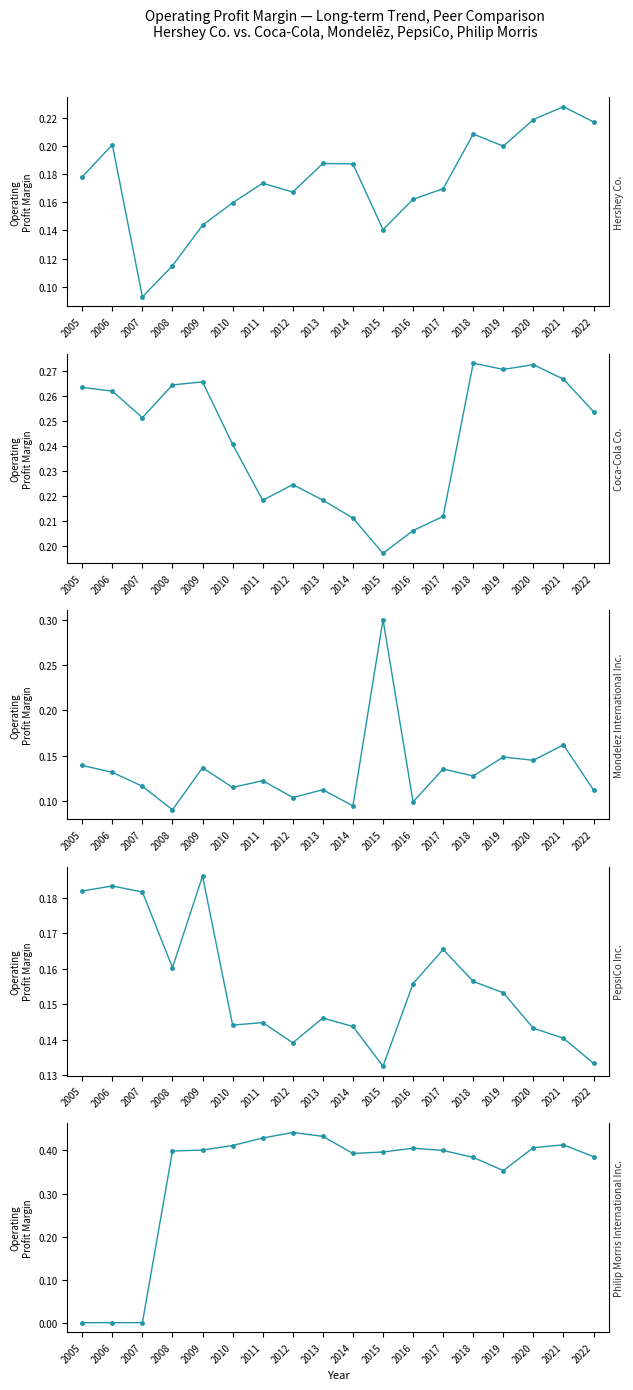

Rank the series at 2016 from highest to lowest value.

Philip Morris International Inc., Coca-Cola Co., Hershey Co., PepsiCo Inc., Mondelez International Inc.